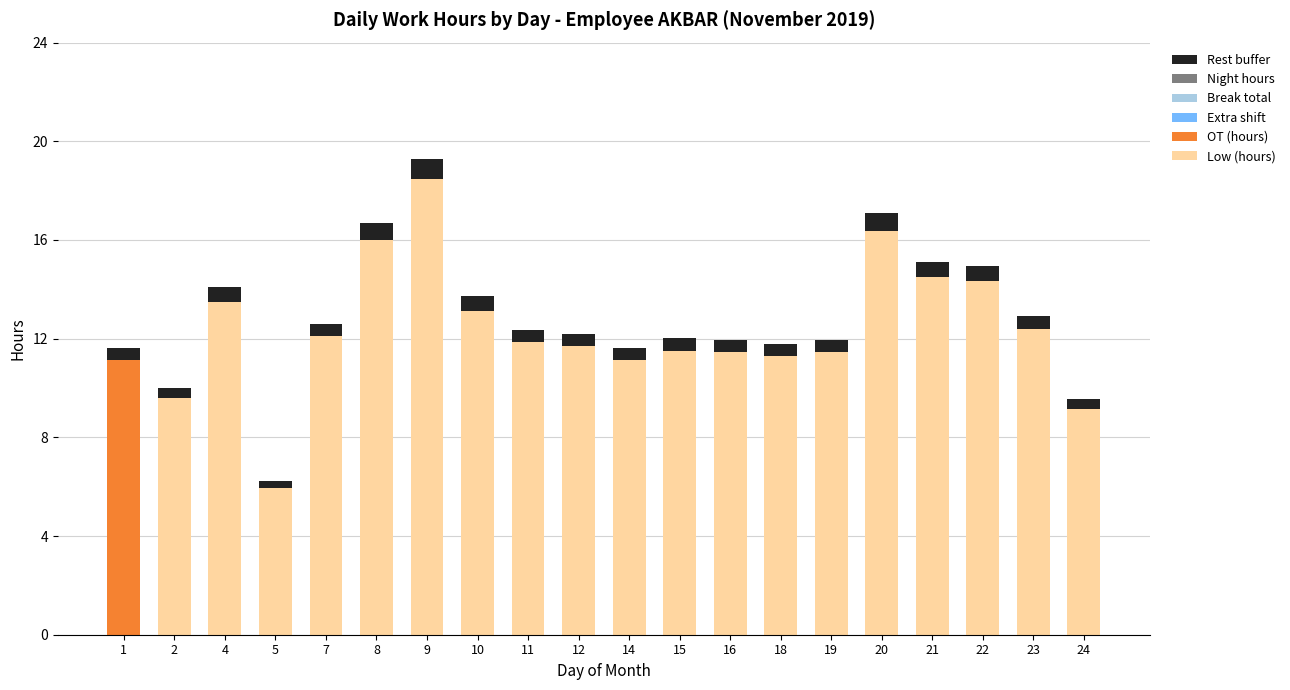

At which category is the sum across all series the highest?

9